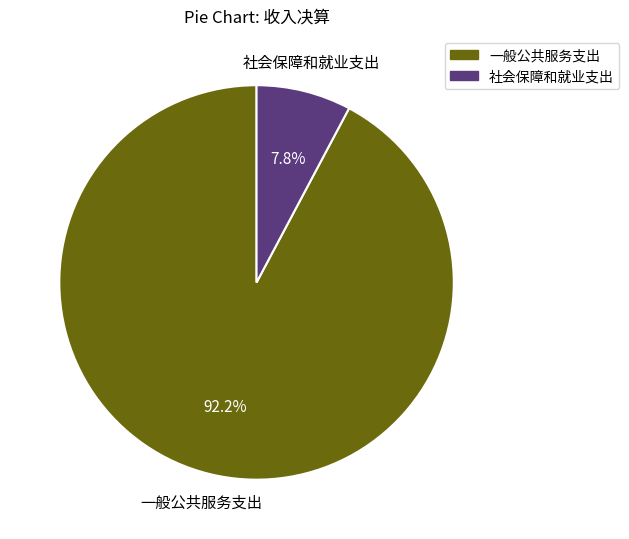

Between 一般公共服务支出 and 社会保障和就业支出, which is larger?

一般公共服务支出